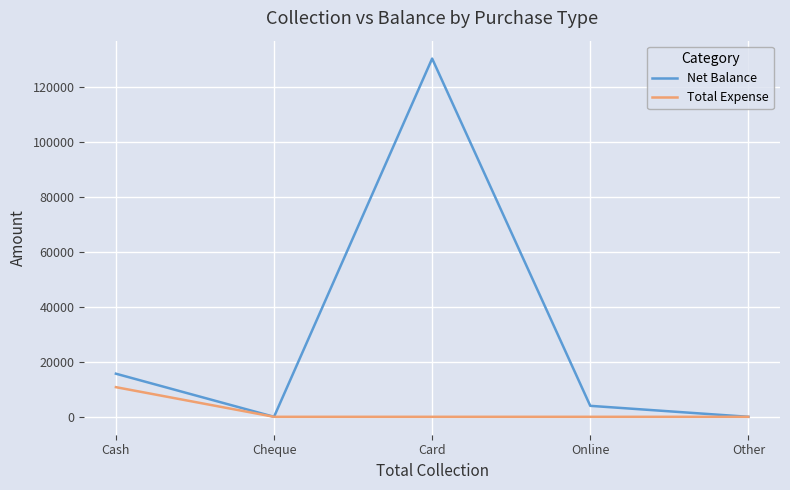

At which category is the sum across all series the highest?

Card